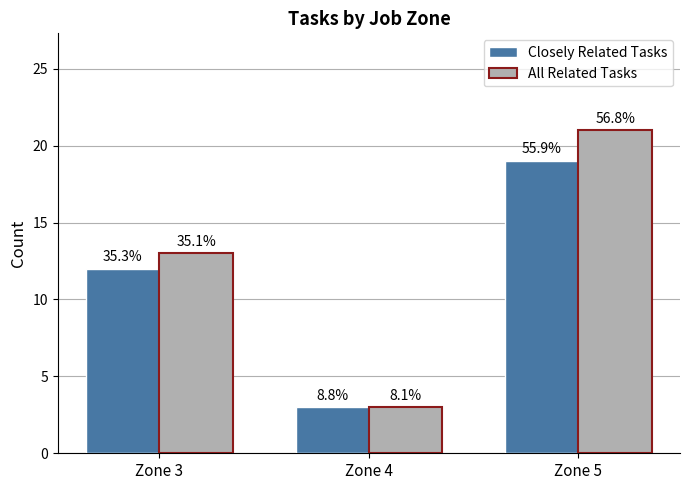

Which series has the largest range (max minus min)?

All Related Tasks